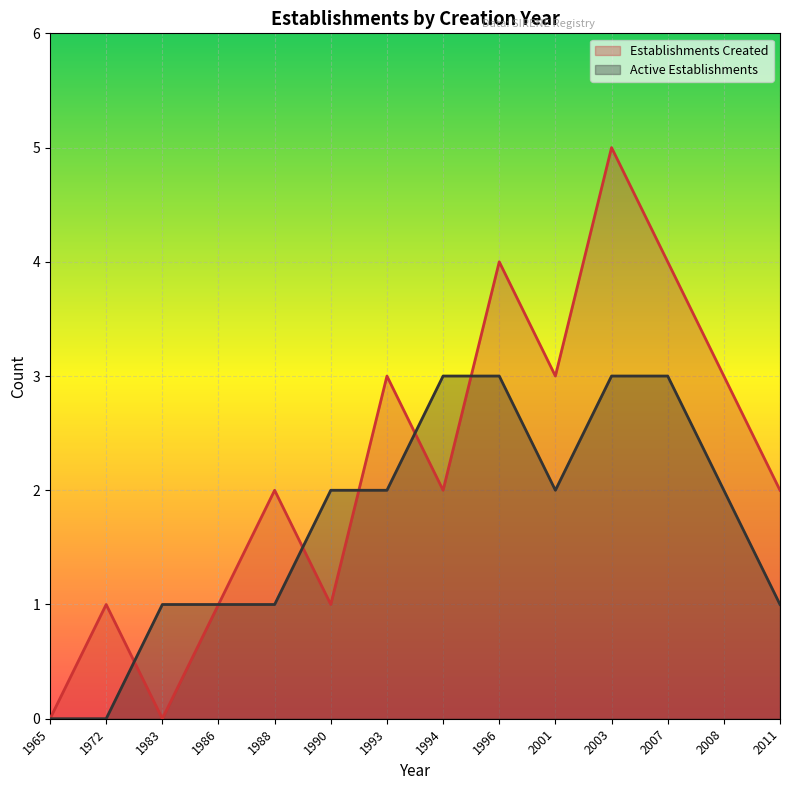

Rank the series by their maximum value, from highest to lowest.

Establishments Created, Active Establishments